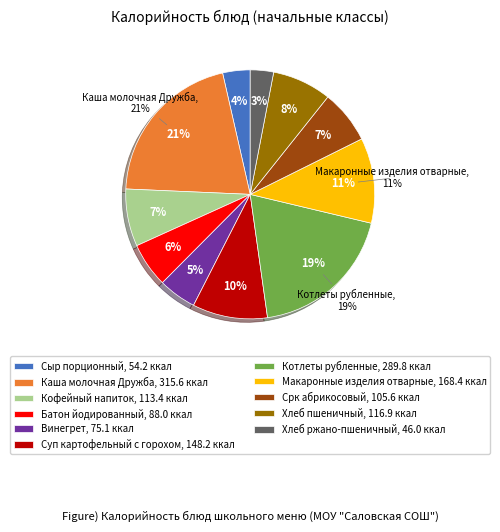

What is the ratio of the value at Суп картофельный с горохом to the value at Хлеб пшеничный?

1.3